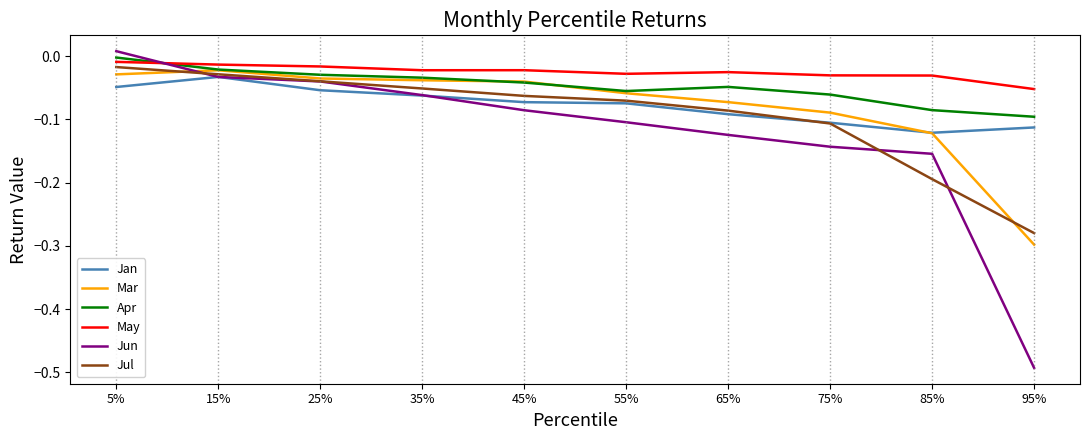

How many interior local peaks does the Apr series have?

1